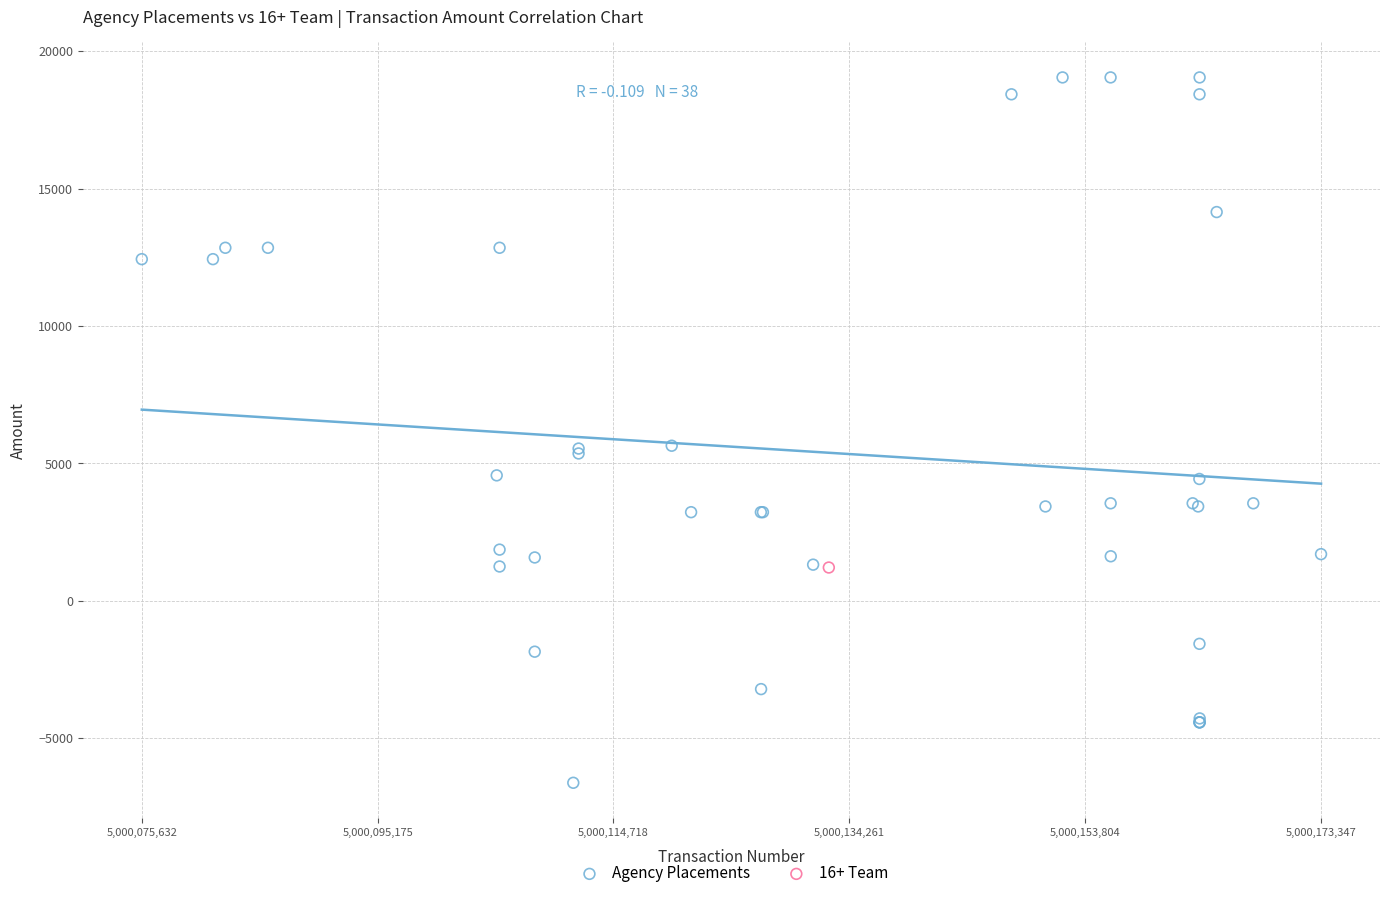

What are all the series names shown in the legend?

Agency Placements, 16+ Team